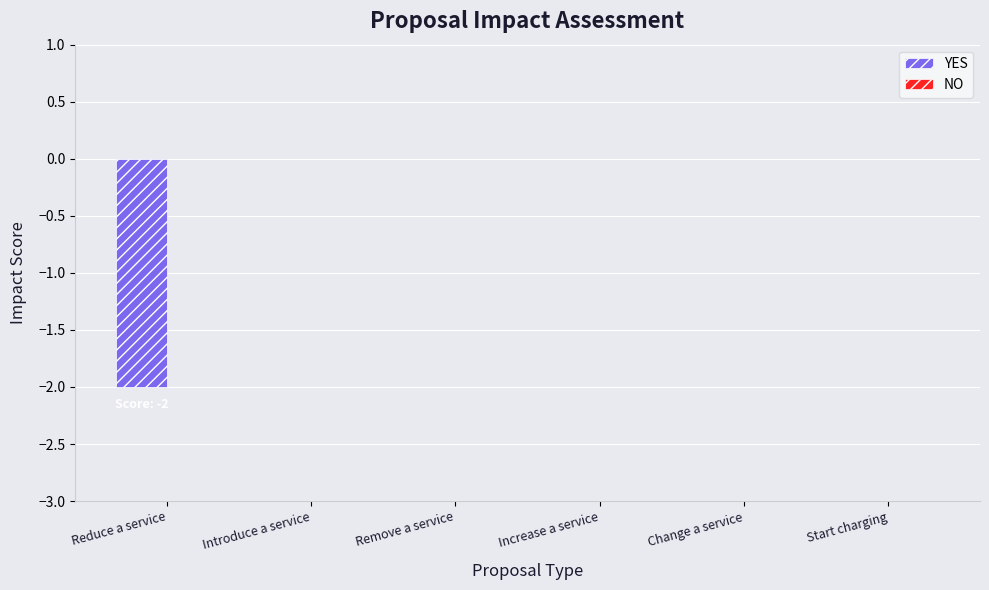

Count the number of categories in the chart.

6